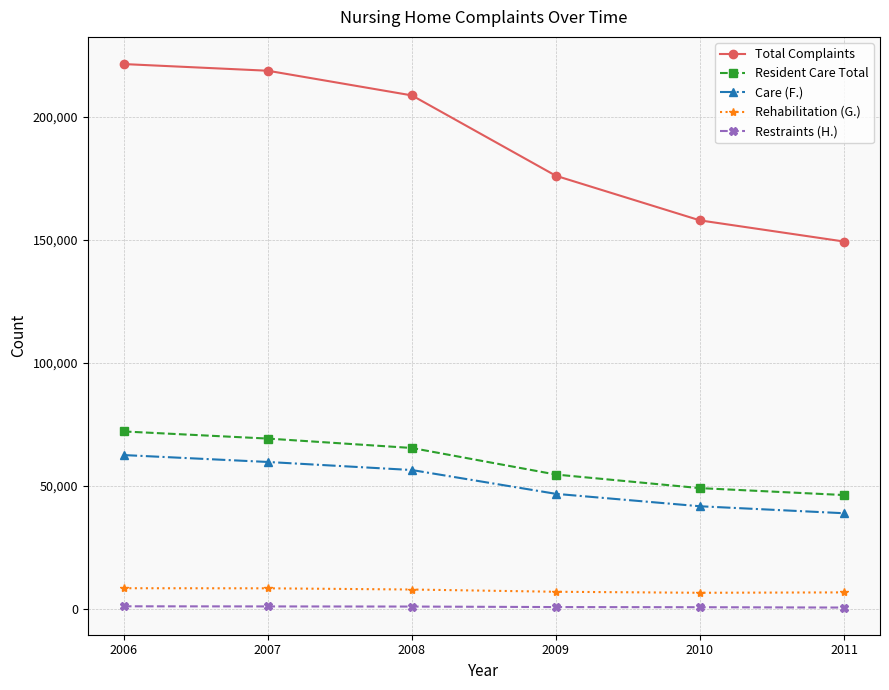

What is the difference between the highest and lowest values at 2006?

220362